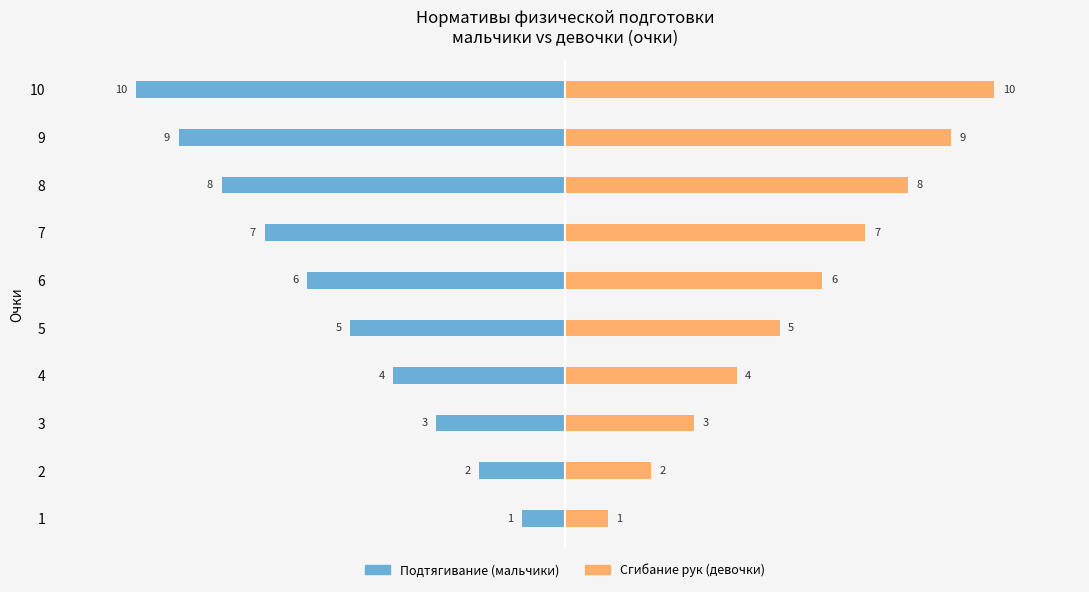

Which series changed the most between 6 and 9?

Подтягивание (мальчики)